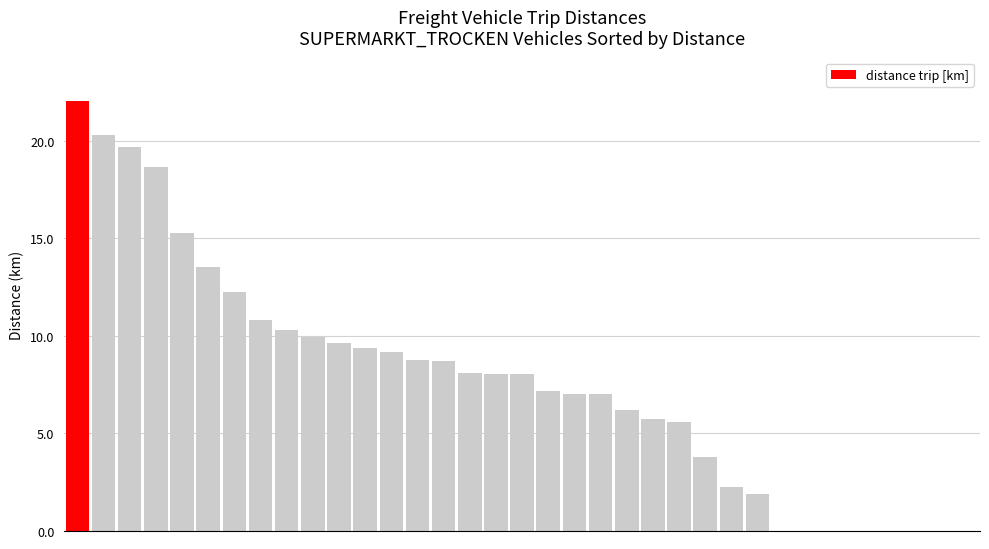

What is the maximum value shown in the chart?

22.0